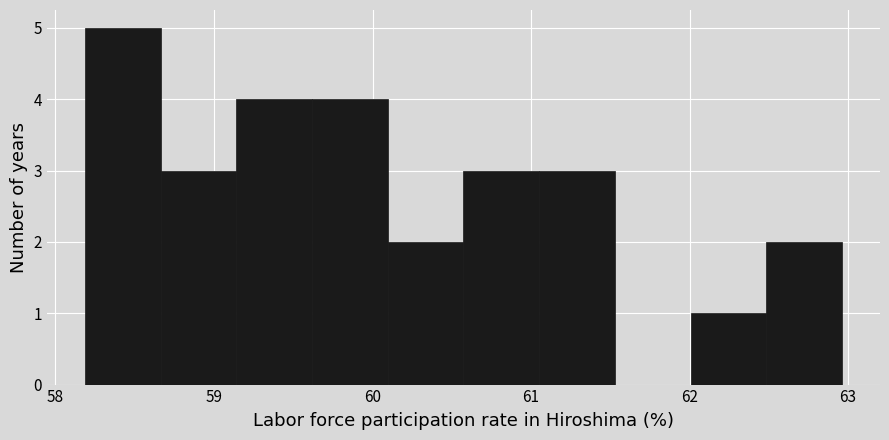

Reading left to right, list every bar in this chart as the range it spans on the x-axis followed by its height. Neither the bar edges nor the heights are printed on the chart, so give them approximately, as read against the axes.

58.2 to 58.7: 5
58.7 to 59.1: 3
59.1 to 59.6: 4
59.6 to 60.1: 4
60.1 to 60.6: 2
60.6 to 61.1: 3
61.1 to 61.5: 3
61.5 to 62.0: 0
62.0 to 62.5: 1
62.5 to 63.0: 2